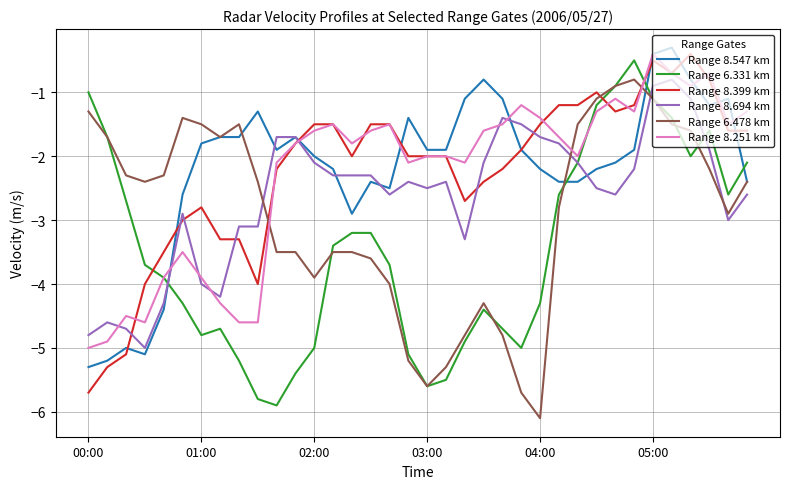

What is the maximum value shown in the chart?

-0.3